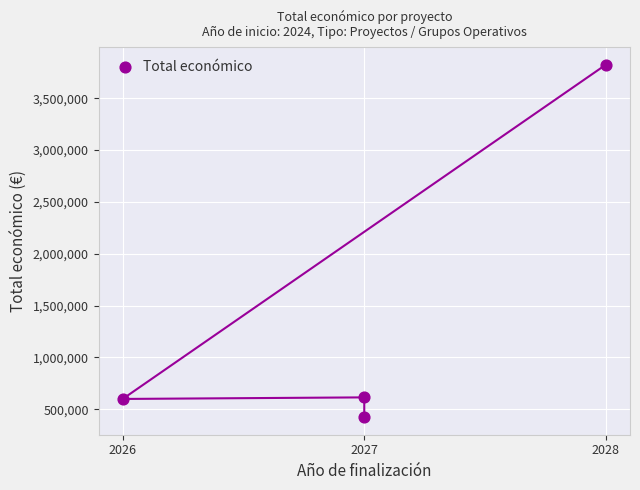

What is the average Y value?

1365669